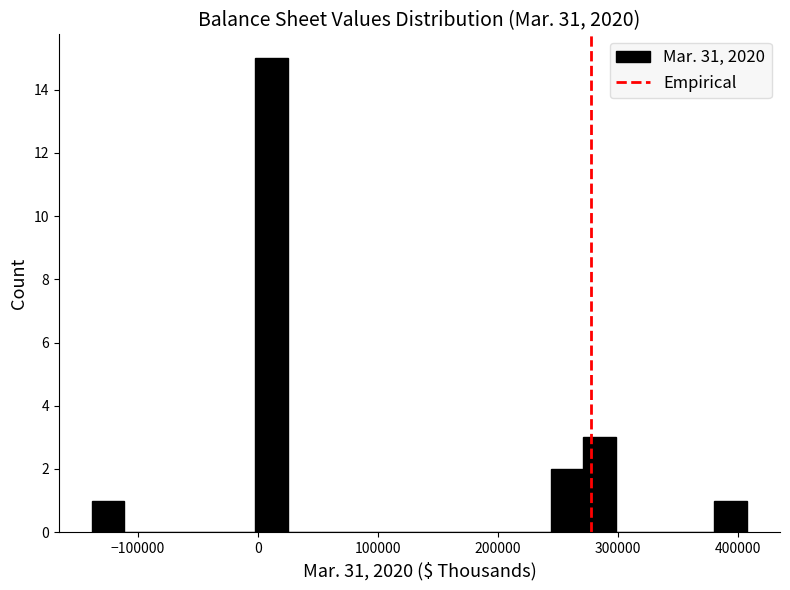

Around what value on the x-axis is the tallest bar? Give the approximate position of its centre, as read against the axis.

10000